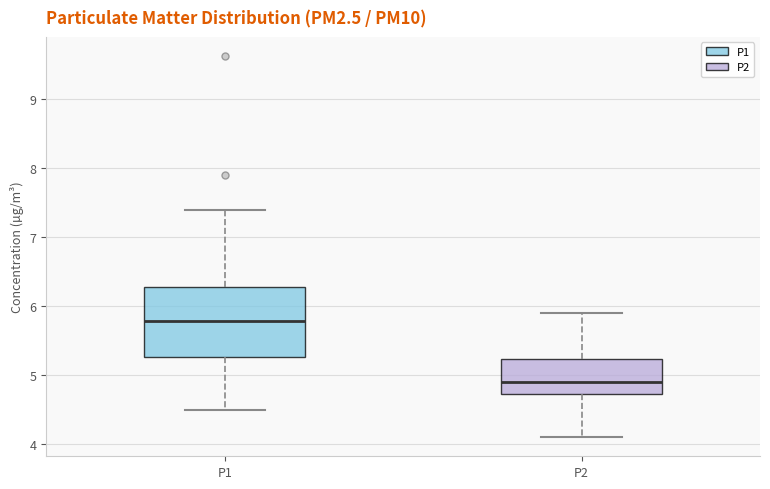

Comparing the boxes themselves (not the whiskers), which one is the tallest?

P1